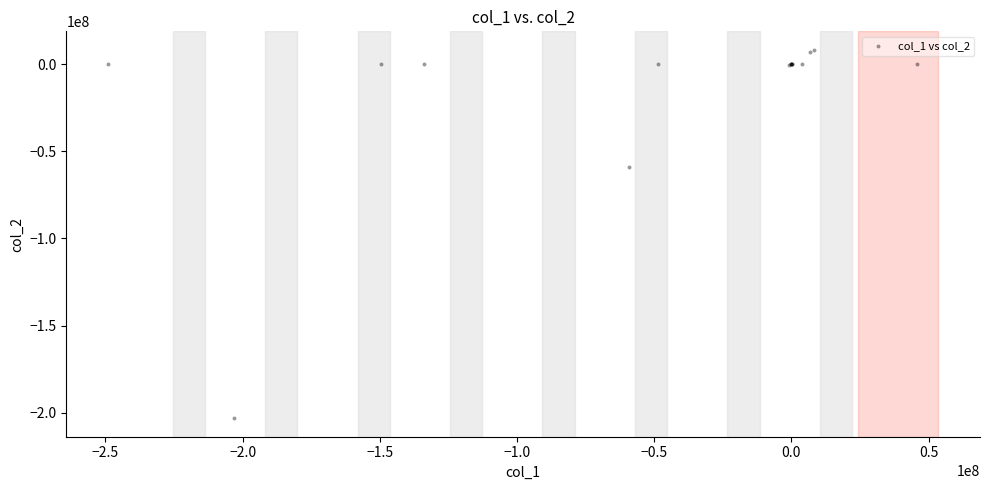

What Y value in the scatter plot is closest to -97512157?

-59224687.6